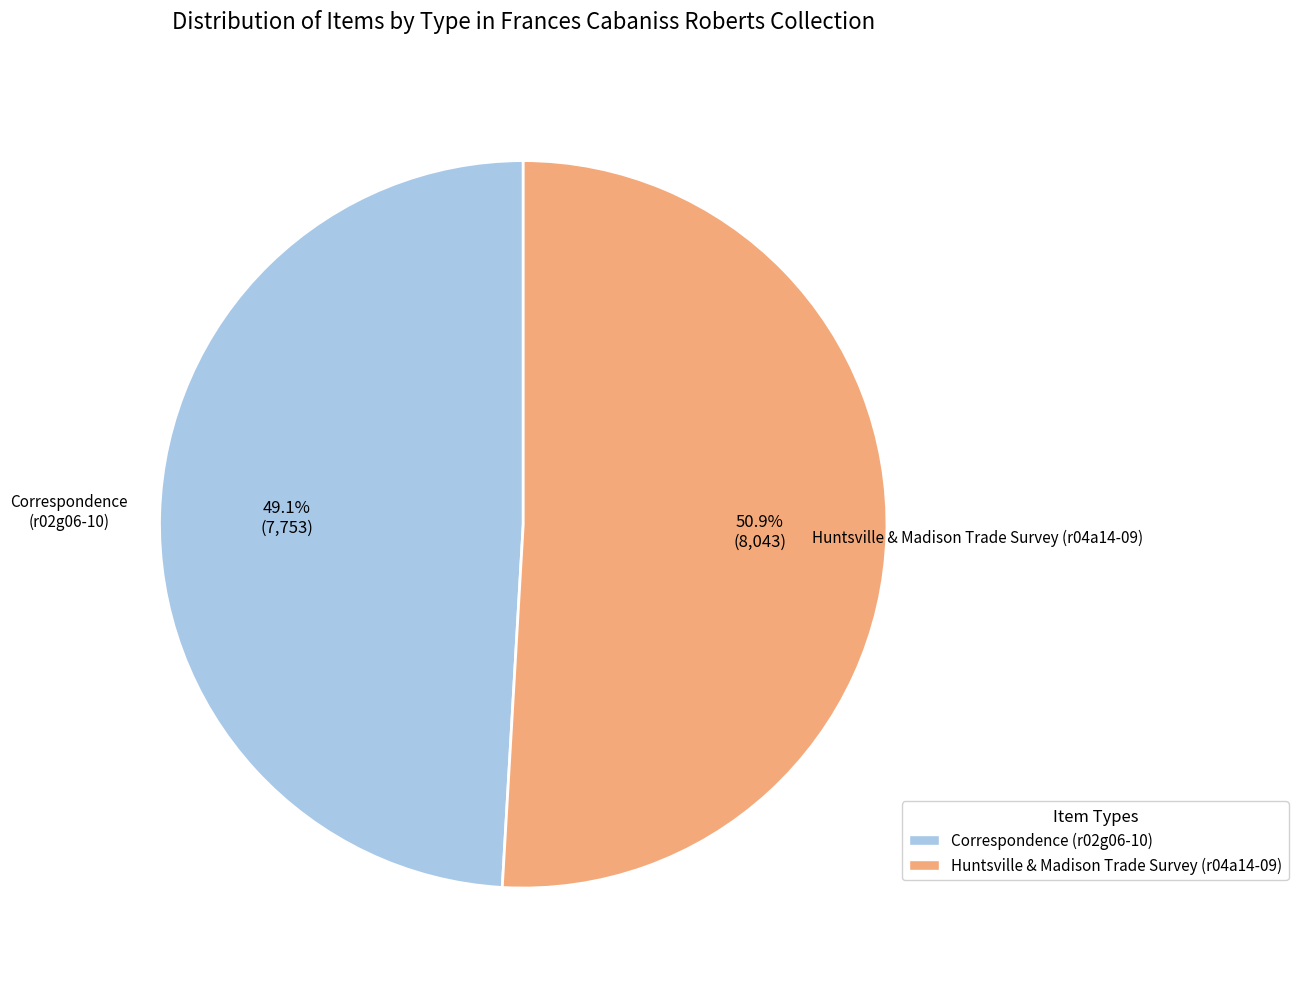

Which has a higher value, Correspondence (r02g06-10) or Huntsville & Madison Trade Survey (r04a14-09)?

Huntsville & Madison Trade Survey (r04a14-09)